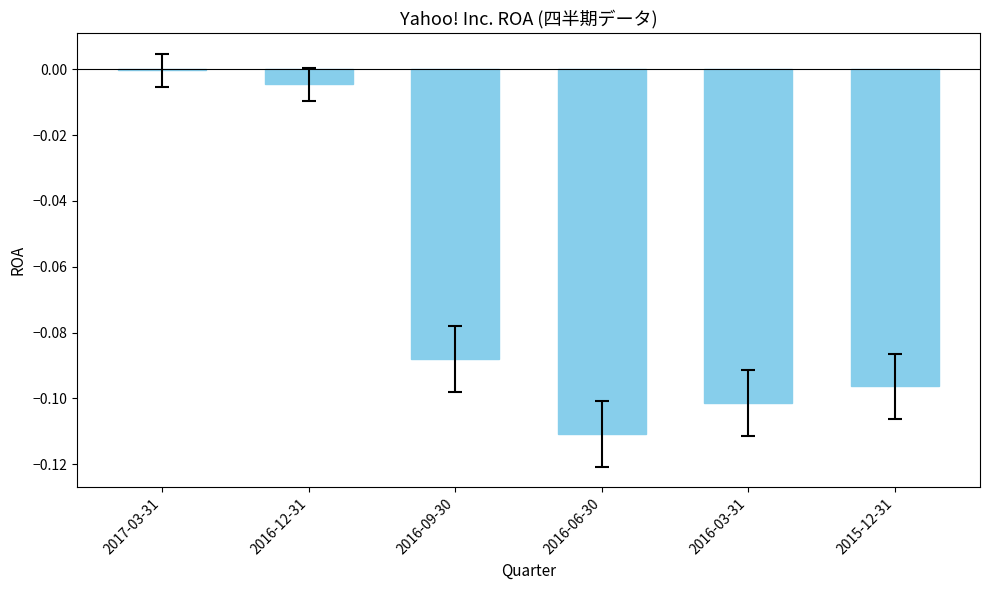

Between 2016-03-31 and 2016-12-31, which is larger?

2016-12-31